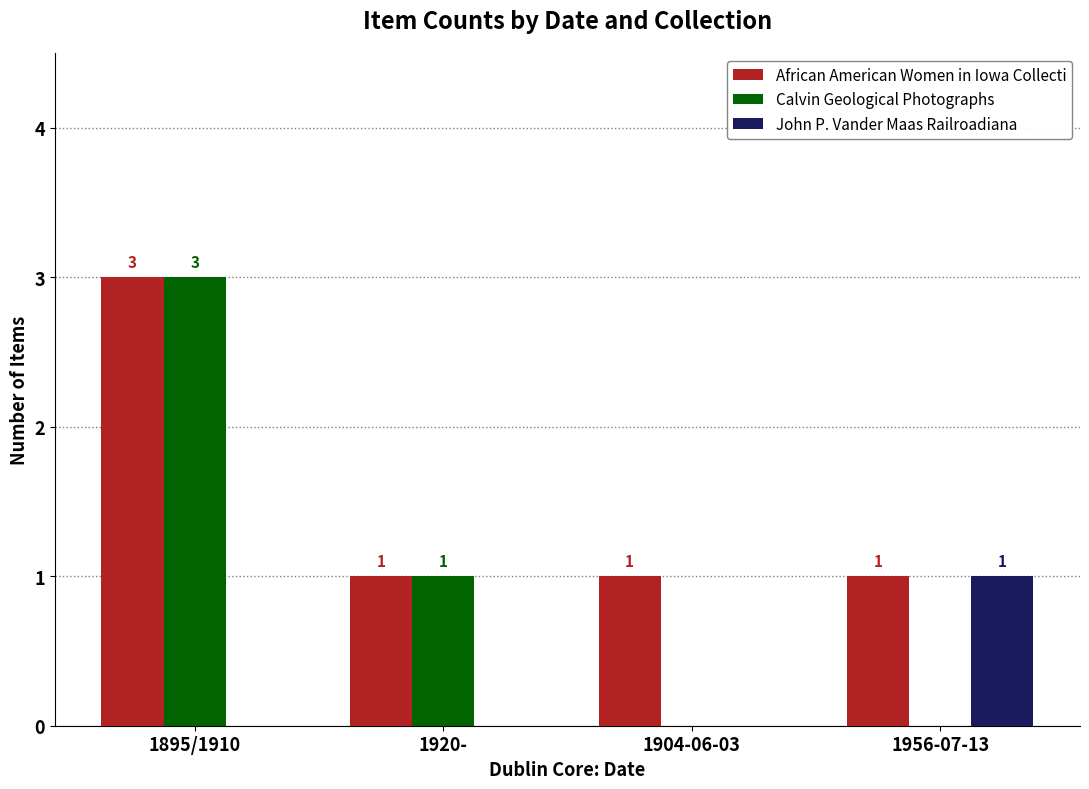

At which category is the sum across all series the highest?

1895/1910